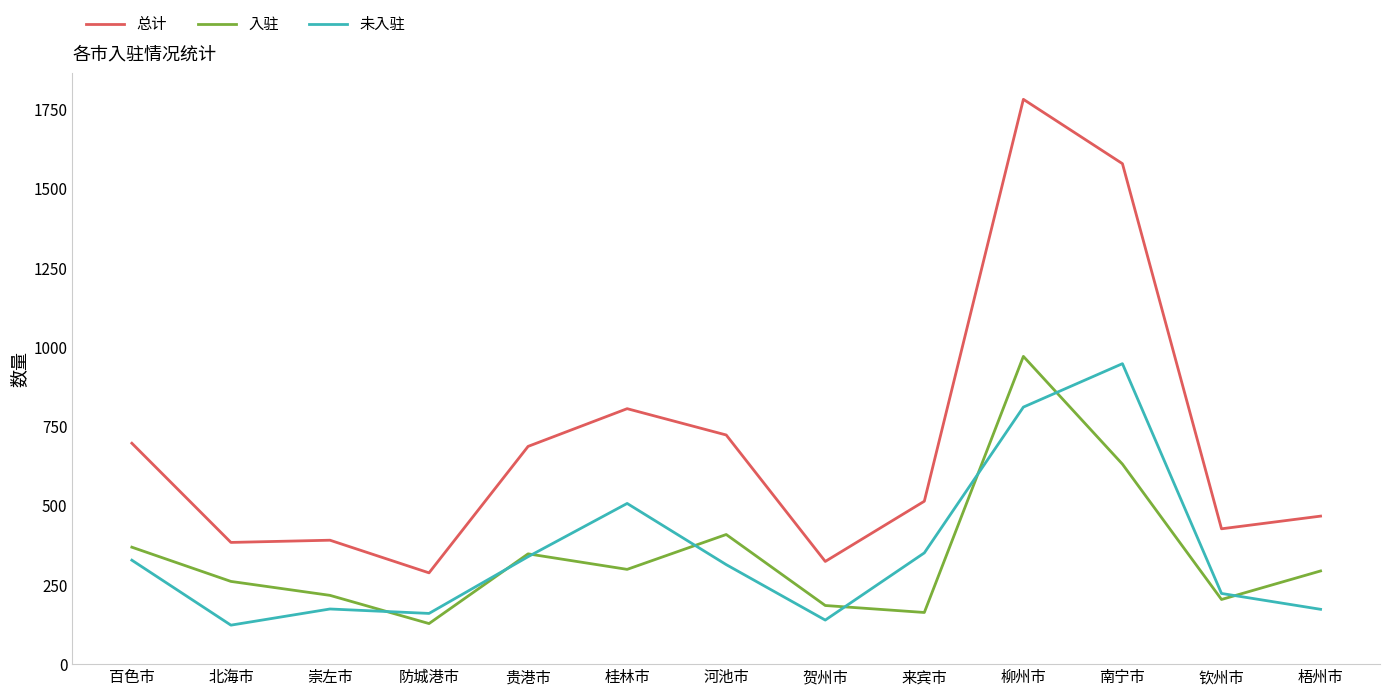

Is it true that 未入驻 equals 139 at 贺州市?

True